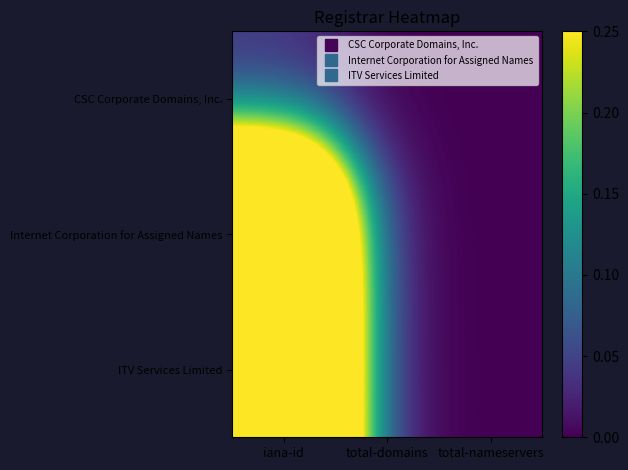

Which series changed the most between iana-id and total-nameservers?

Internet Corporation for Assigned Names